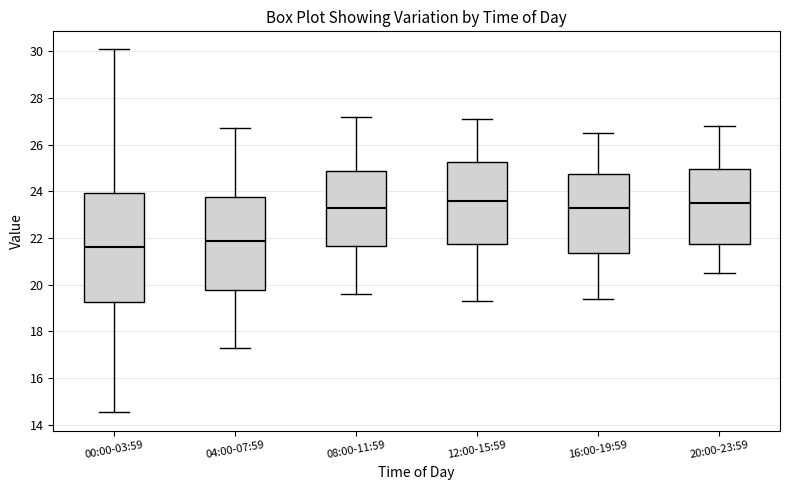

Comparing the boxes themselves (not the whiskers), which one is the tallest?

00:00-03:59